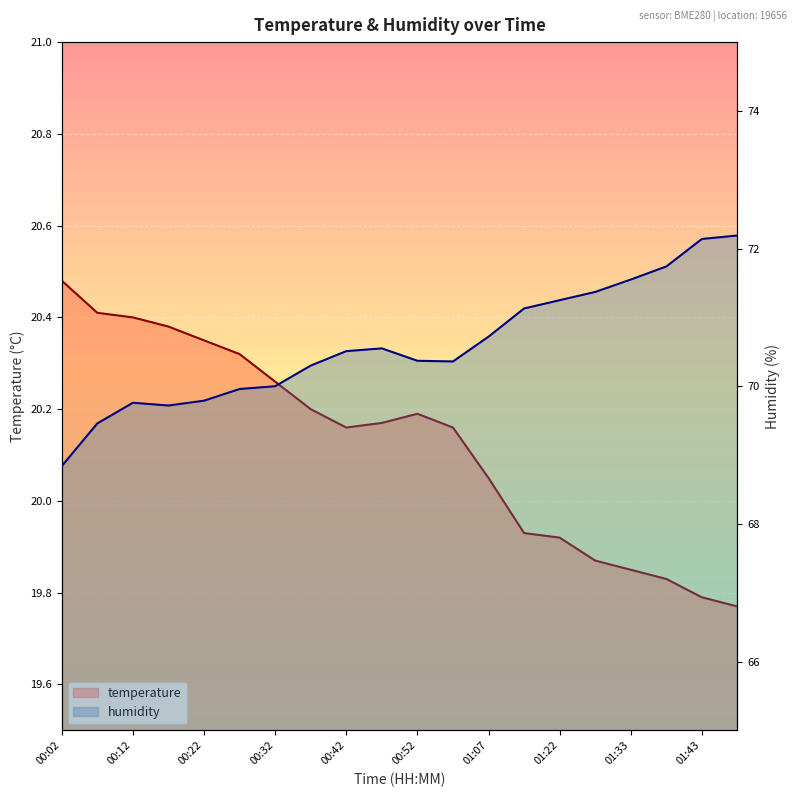

The humidity series shows 124.2 at 01:02. True or false?

False